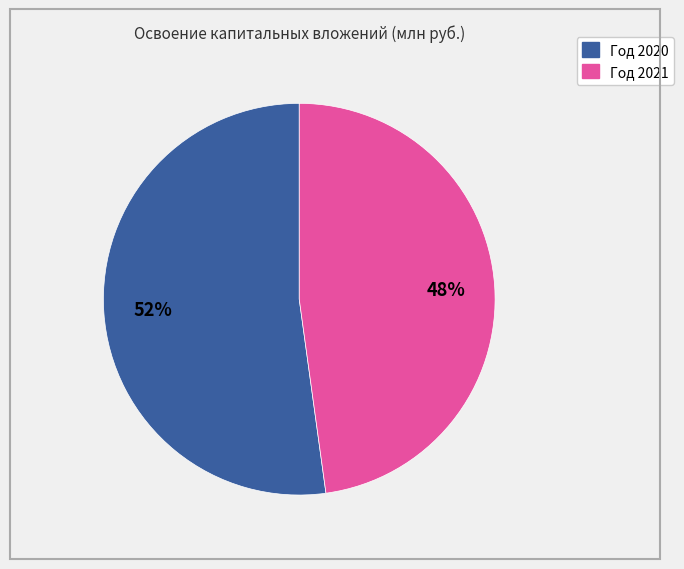

Is the sum of Год 2021 and Год 2020 greater than half?

Yes